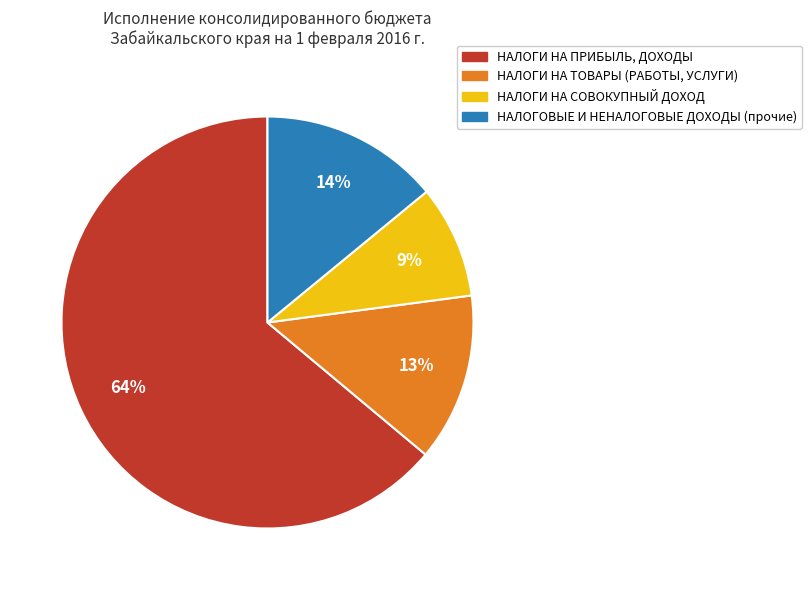

To the nearest percent, what is the combined percentage of НАЛОГИ НА ТОВАРЫ (РАБОТЫ, УСЛУГИ) and НАЛОГИ НА СОВОКУПНЫЙ ДОХОД?

22%